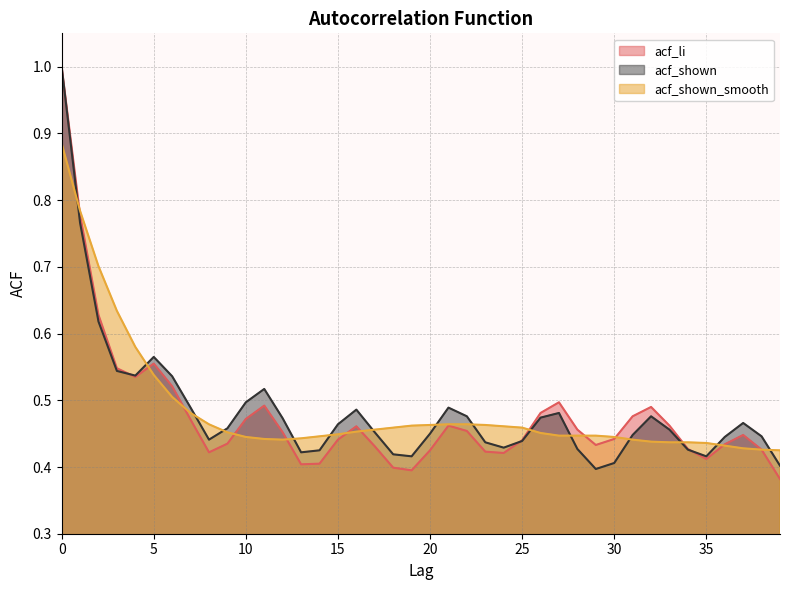

Where do acf_shown_smooth and acf_shown first cross each other?

0 and 1